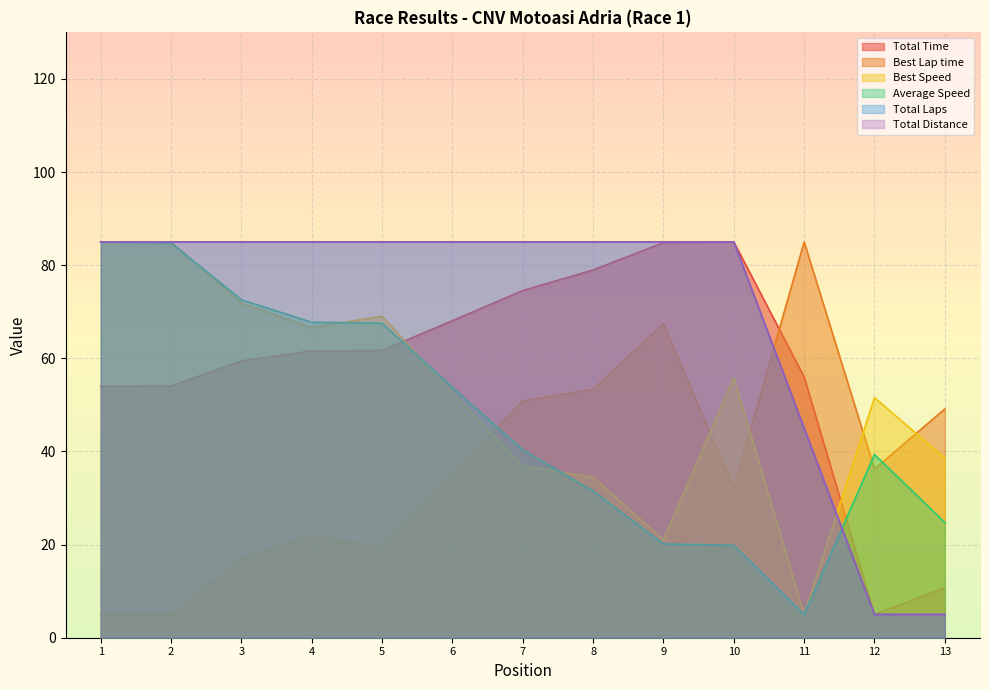

What value does the Total Time series have at 13?

10.7